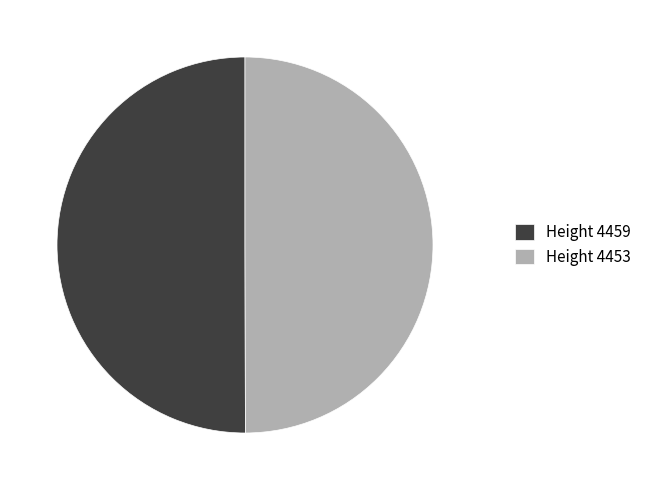

The Height 4453 slice represents 50% of the pie. True or false?

True